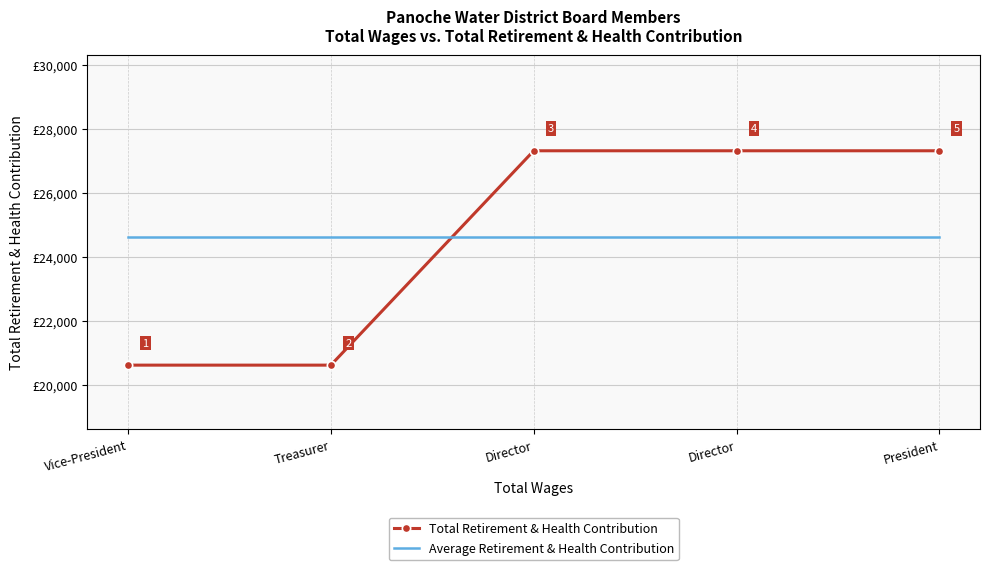

What are all the series names shown in the legend?

Total Retirement & Health Contribution, Average Retirement & Health Contribution